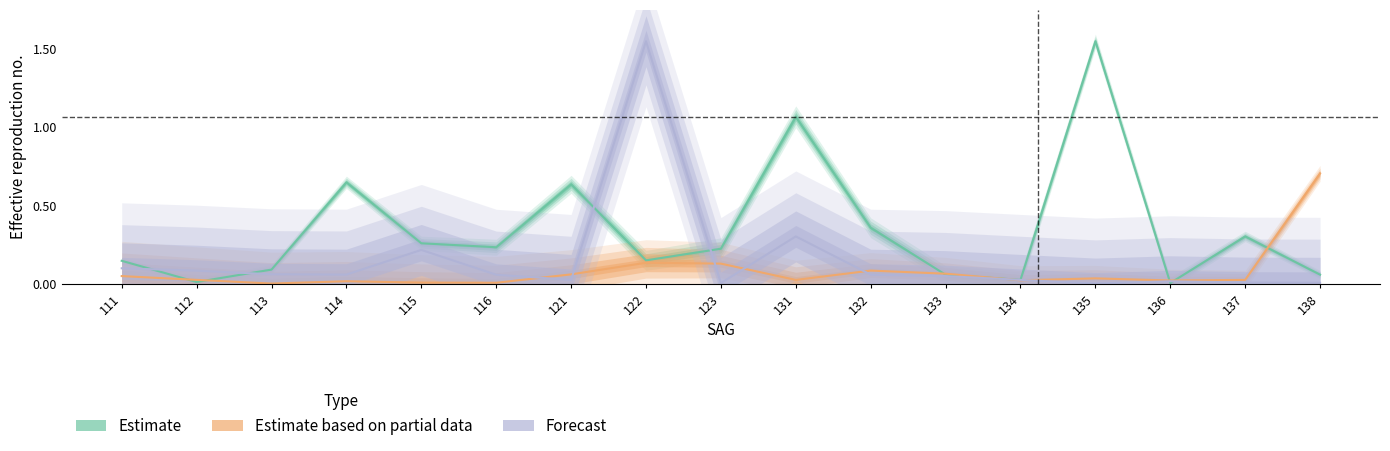

Between which two adjacent categories do Estimate based on partial data and Forecast first intersect?

116 and 121